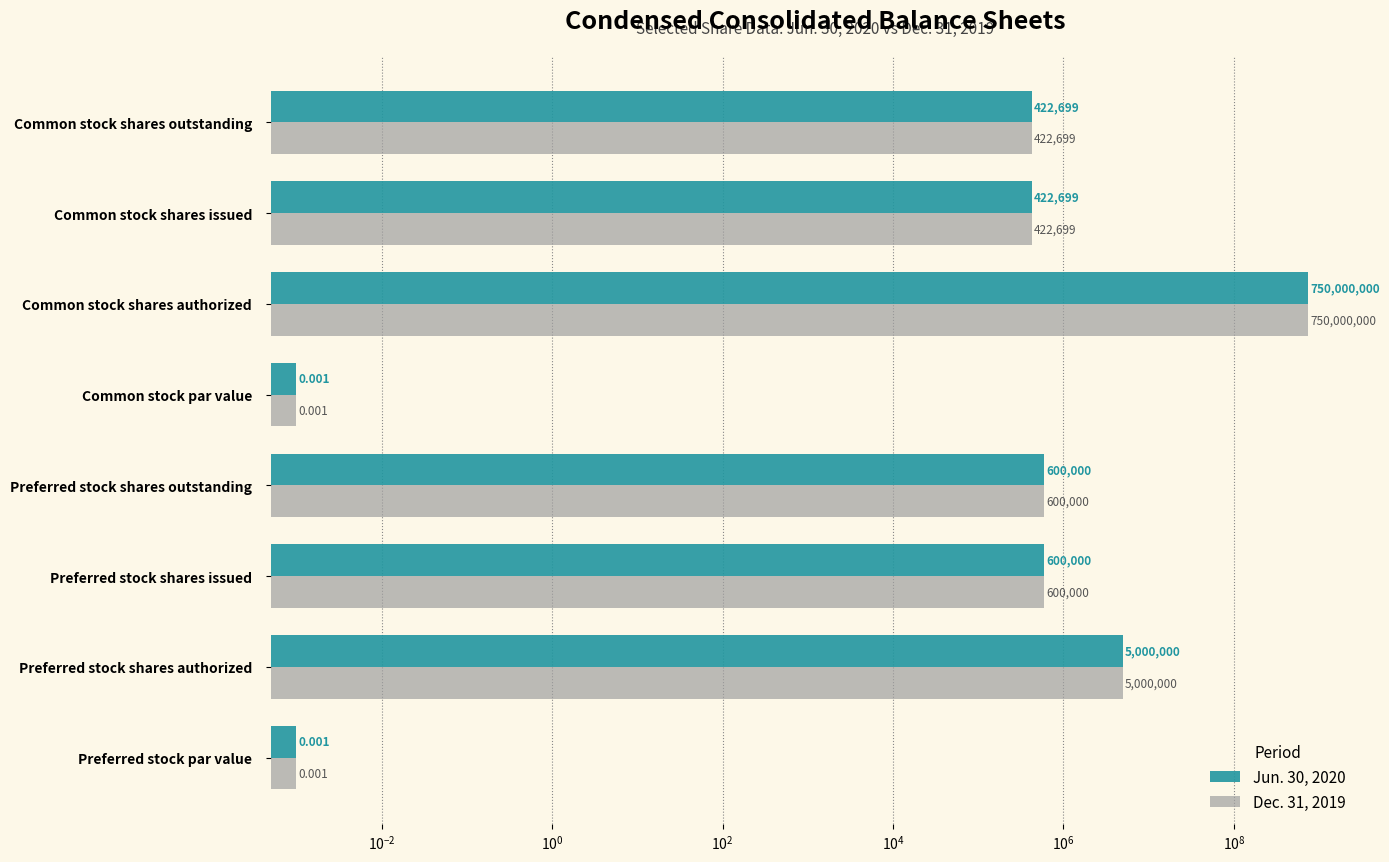

What is the difference between the Jun. 30, 2020 values at Common stock shares issued and Preferred stock shares outstanding?

177301.0